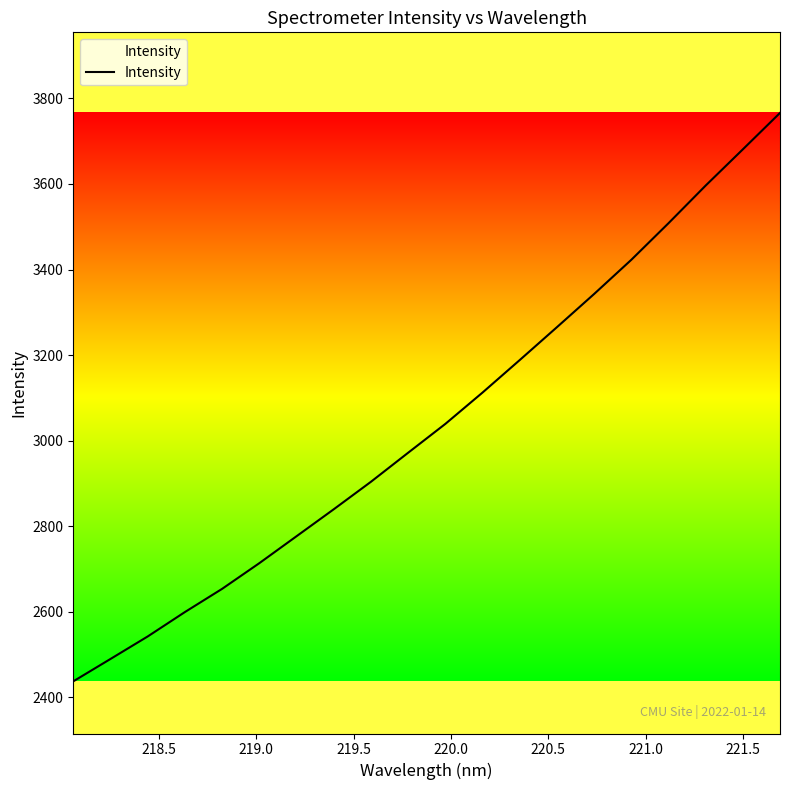

What is the difference between the maximum and minimum values?

1328.4